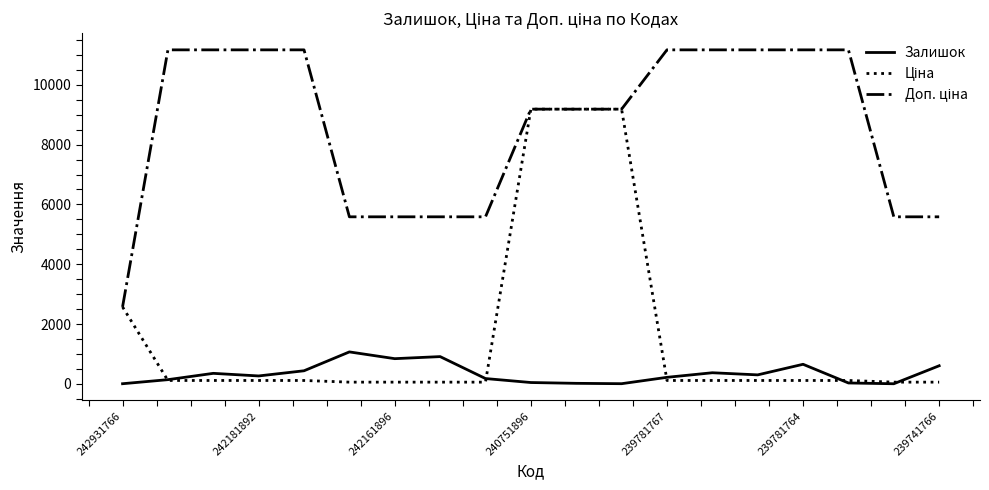

What is the greatest value displayed?

11169.0